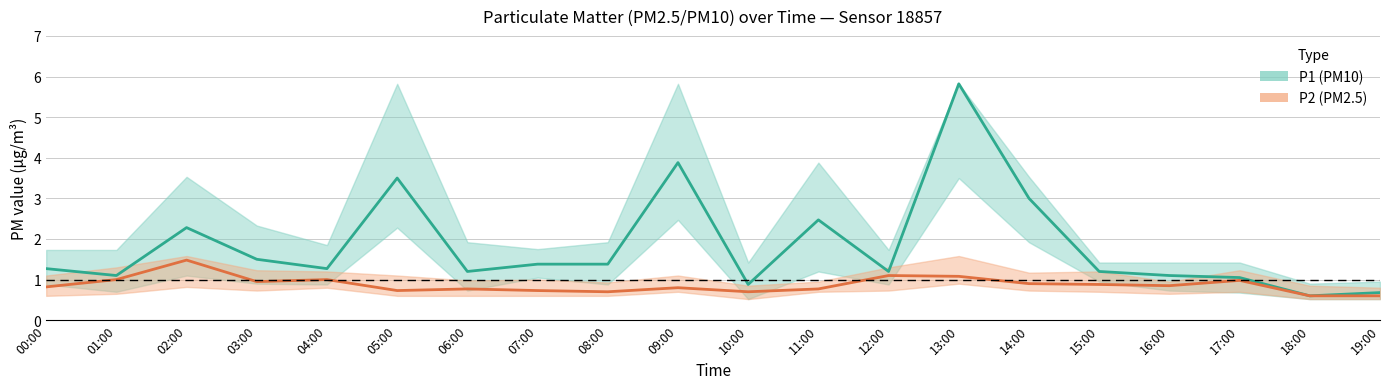

Which series has the largest range (max minus min)?

P1